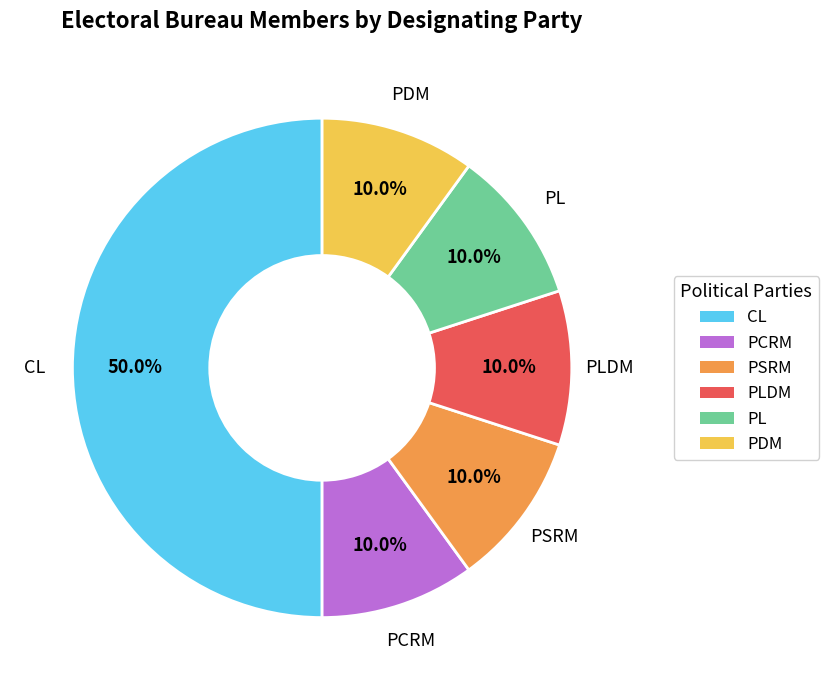

Count the number of slices in the pie.

6